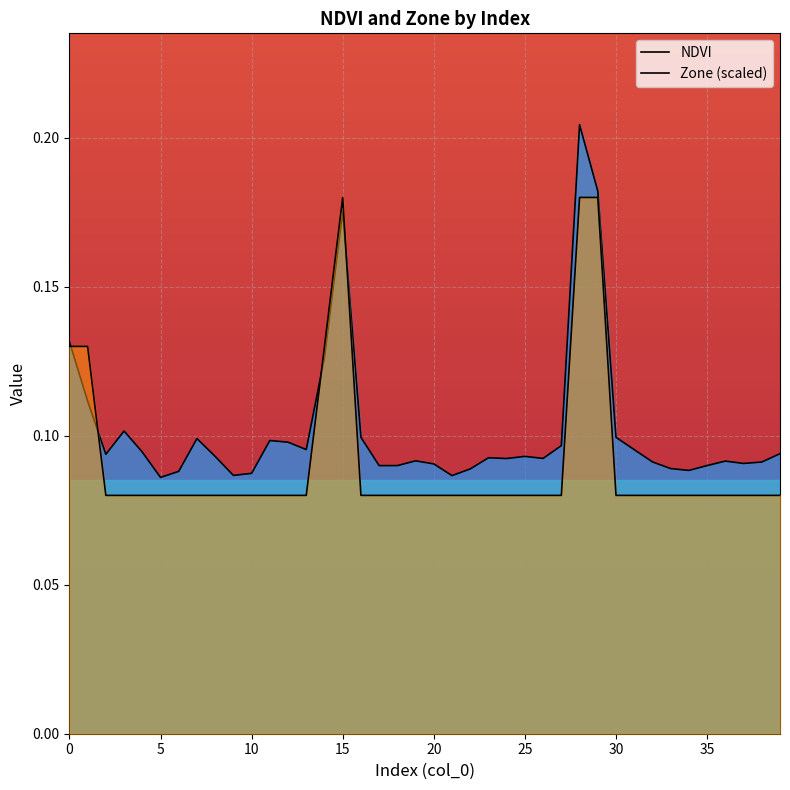

Does the chart display data point markers on the line(s)?

No